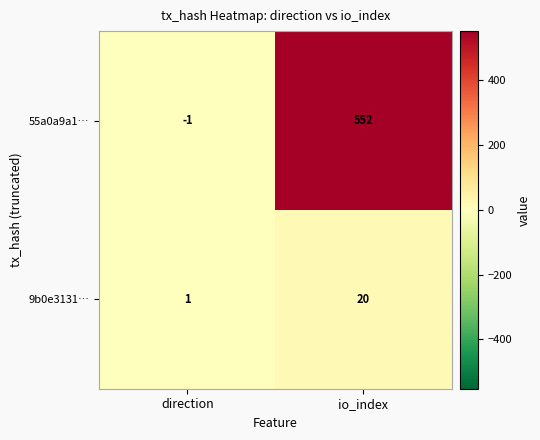

How many series are shown in this chart?

2